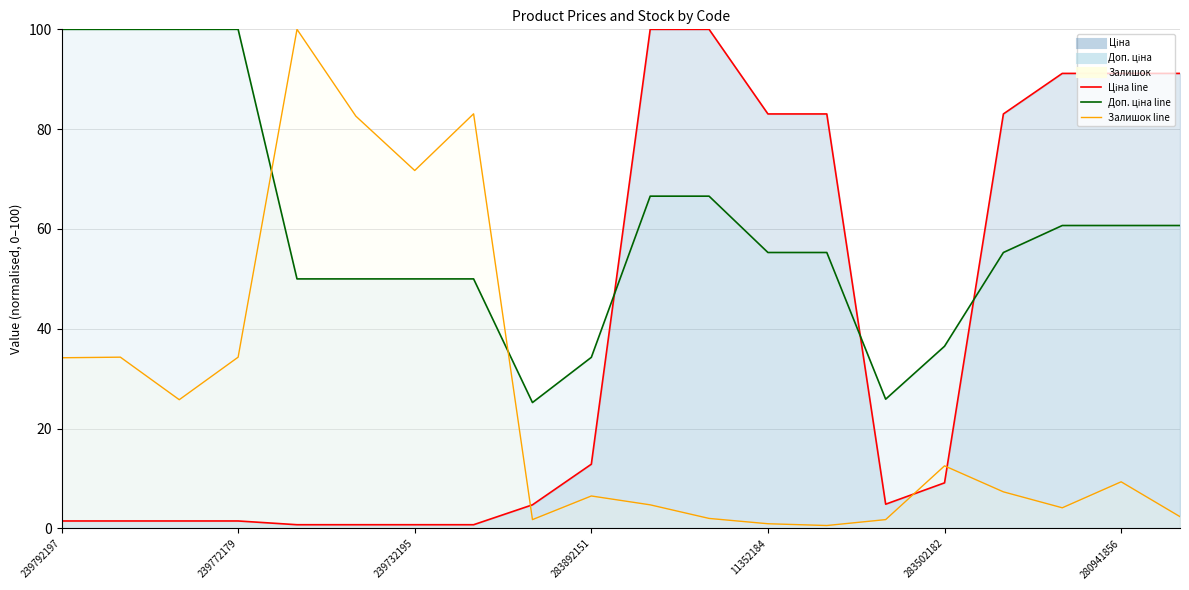

Is the value of Ціна at 239752196 greater than the value of Доп. ціна at 283532151?

No